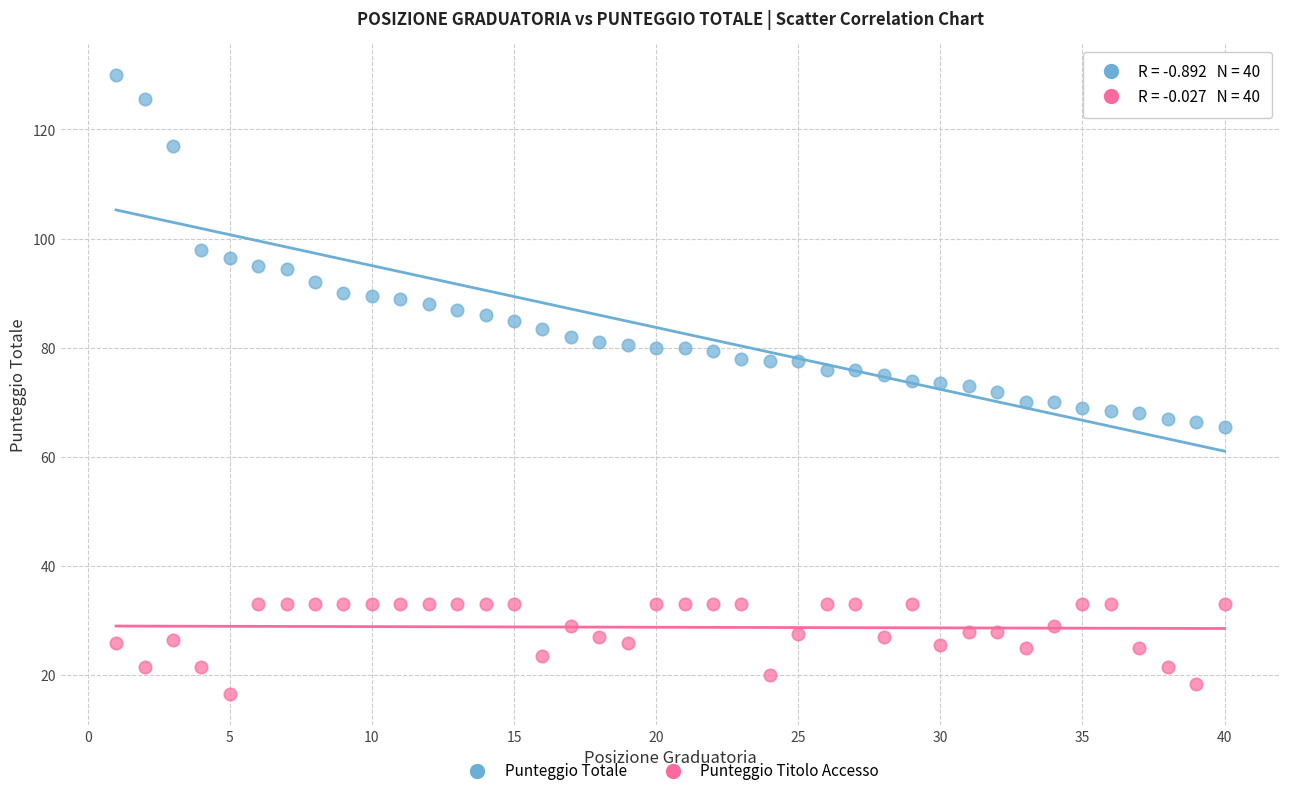

Which series has the largest Y range (max minus min)?

Punteggio Totale